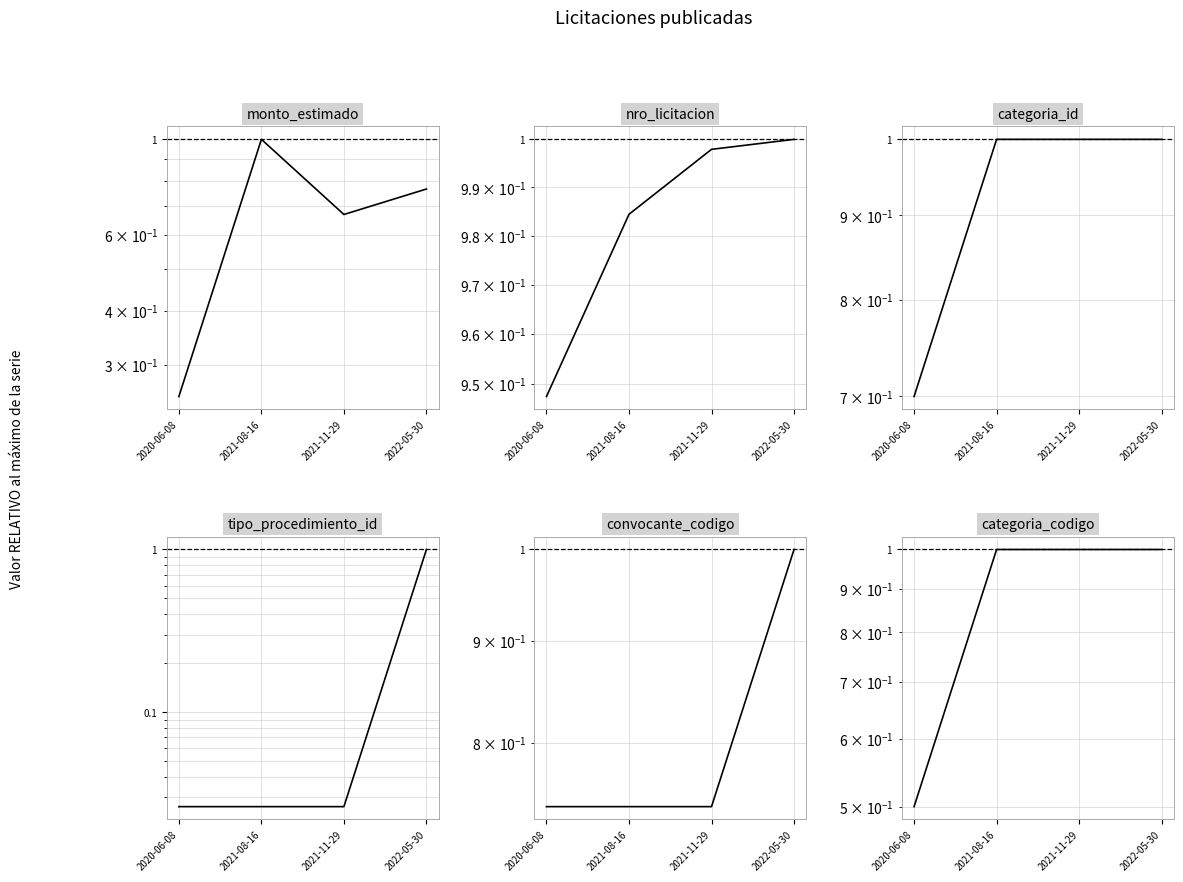

What is the highest value of the monto_estimado series?

1.0